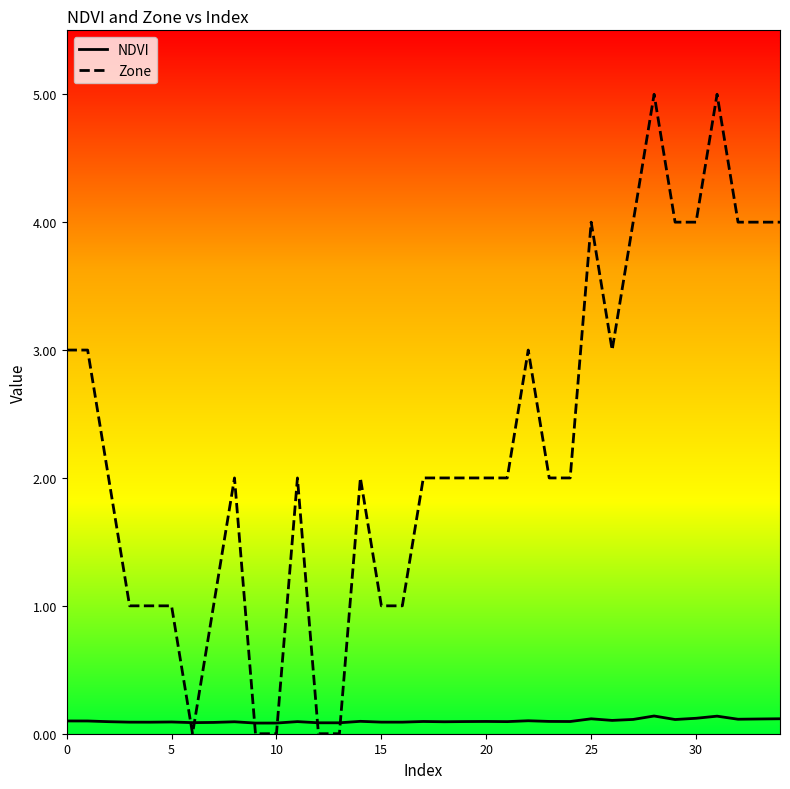

True or false: Zone and NDVI intersect in this chart.

True